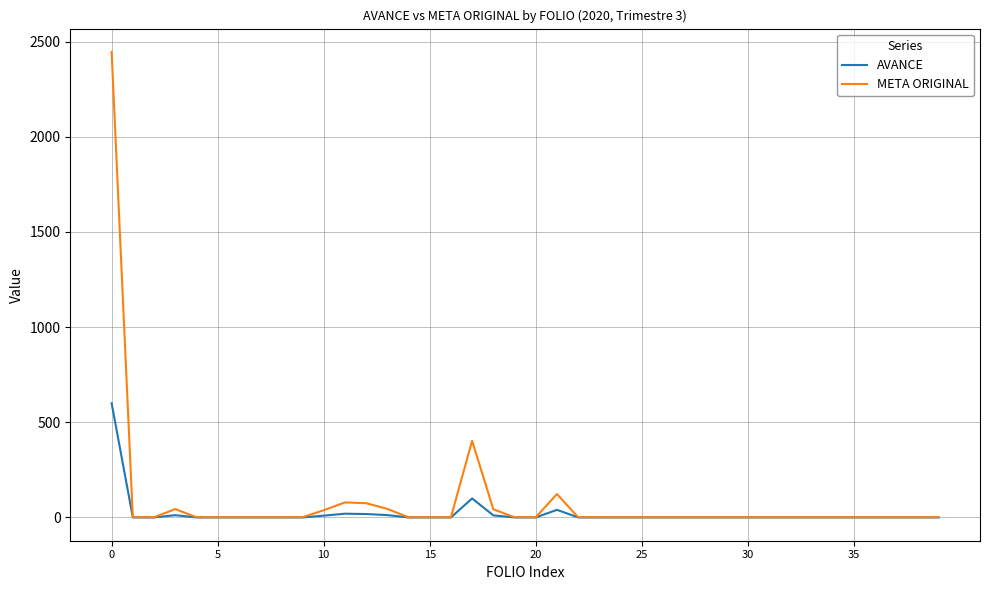

Rank the series by their maximum value, from lowest to highest.

AVANCE, META ORIGINAL